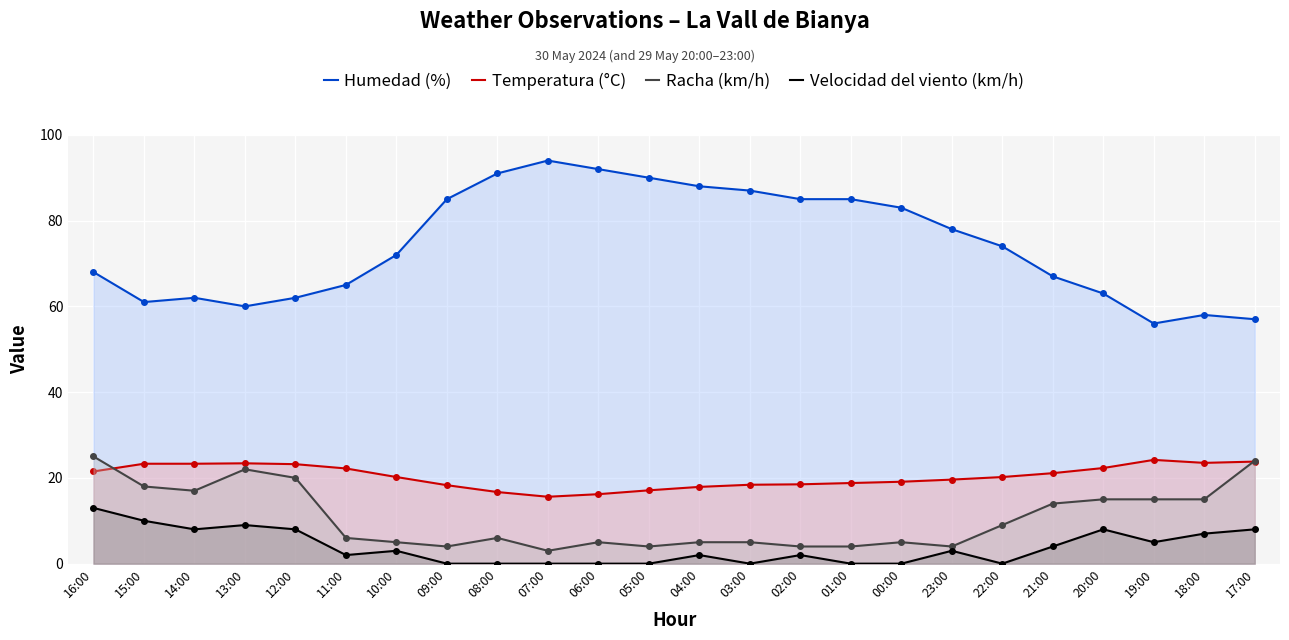

True or false: Racha (km/h) and Humedad (%) cross at least once.

False